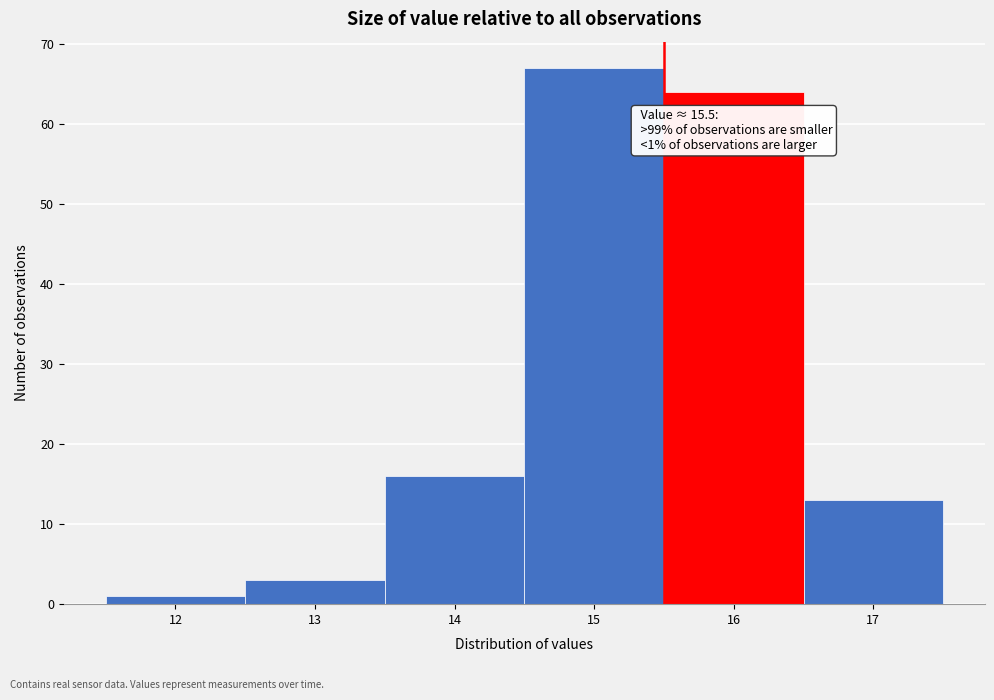

Over which range of the x-axis is the bar tallest?

14.5 to 15.5